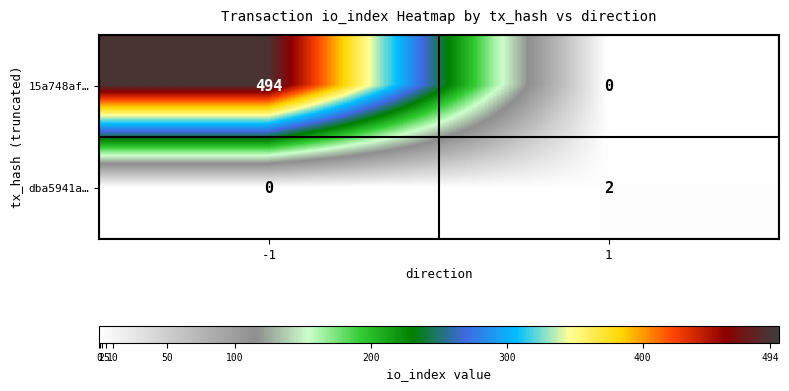

What is the spread (max minus min) of values at -1?

494